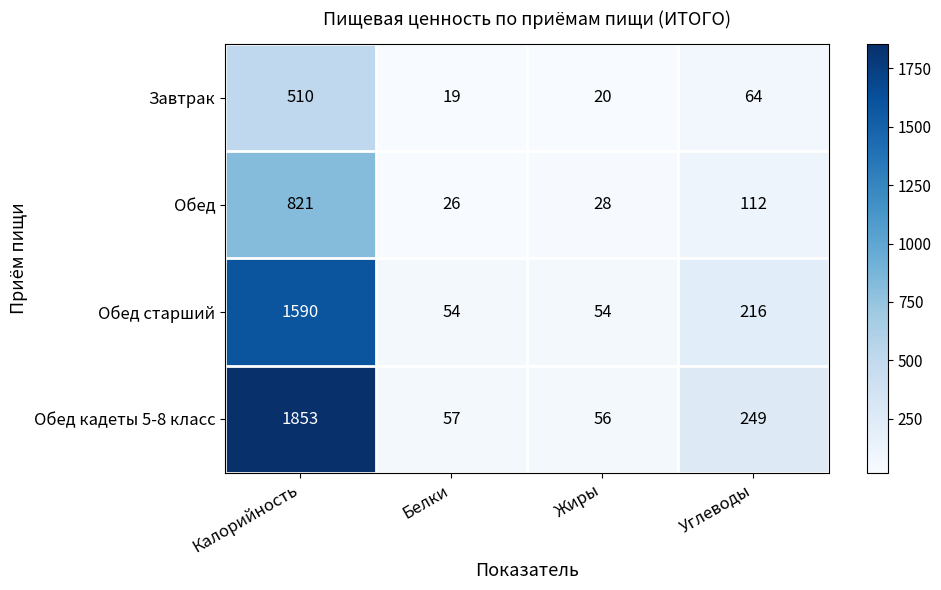

What is the difference between the second highest and minimum values in the Обед старший series?

162